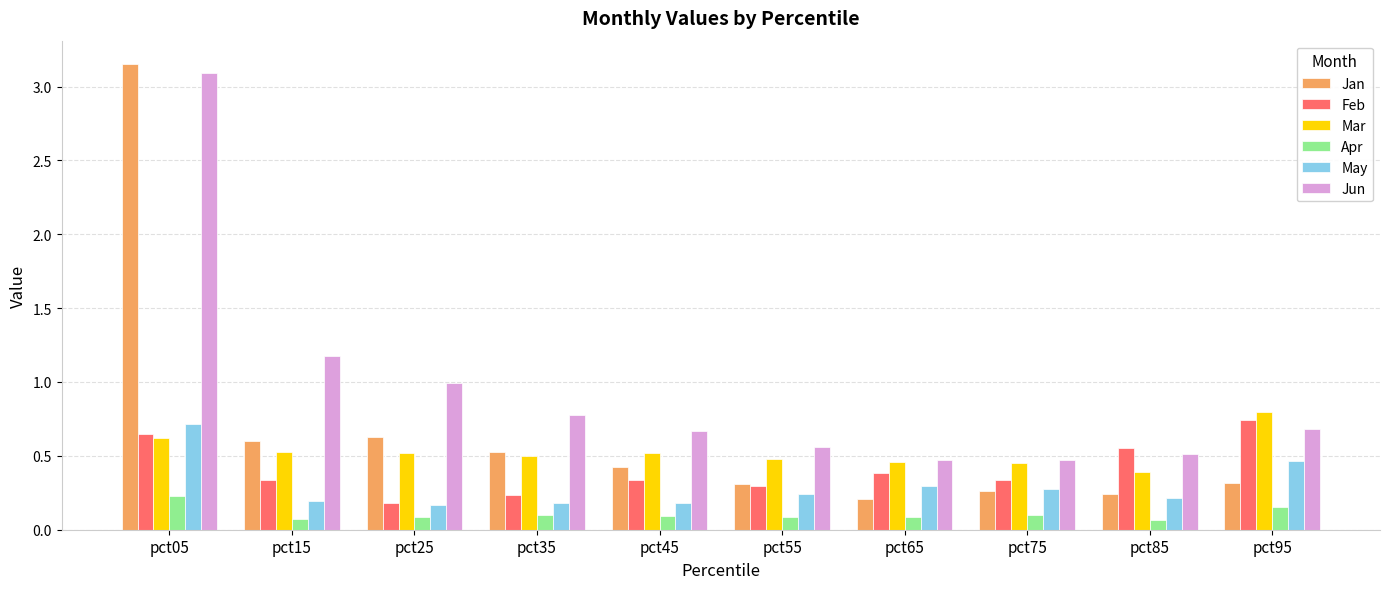

How many bars are there in total?

60